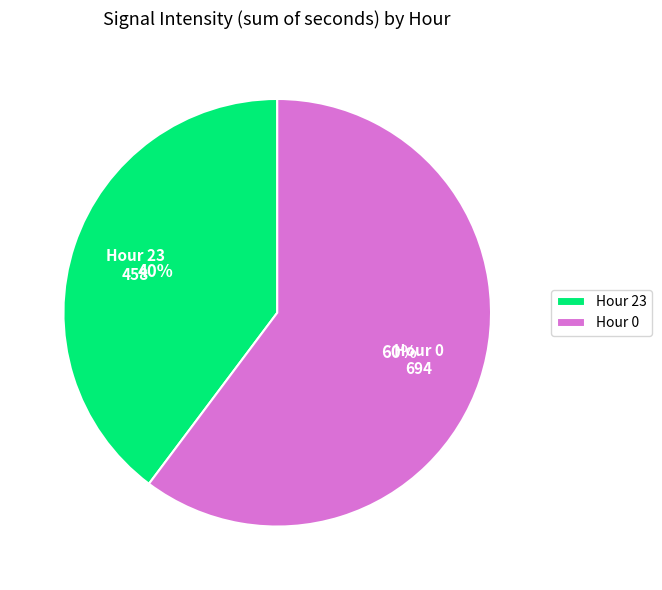

What percentage is the Hour 0 slice, to the nearest percent?

60%